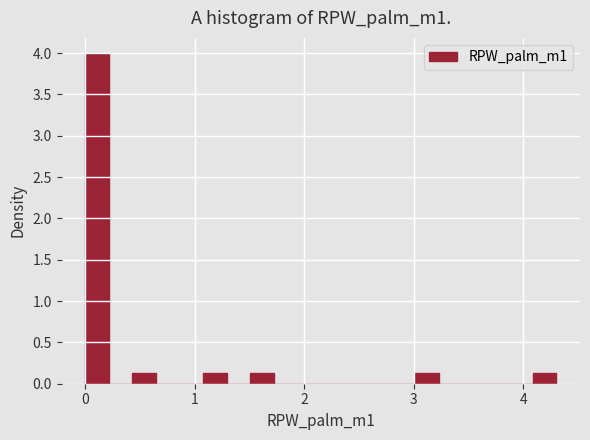

Read against the x-axis, roughly where is the centre of the tallest bar?

0.1